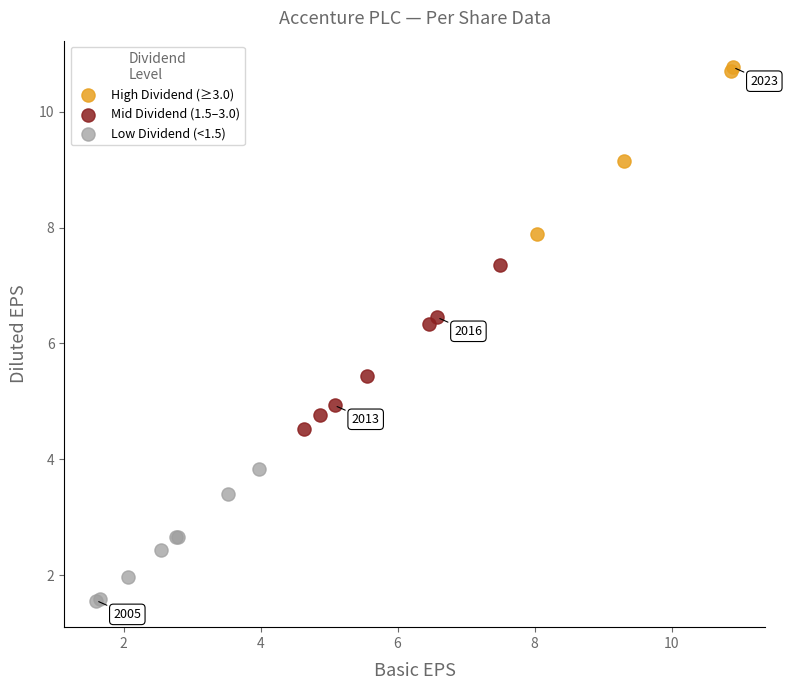

Which series contains the highest Y value?

High Dividend (≥3.0)